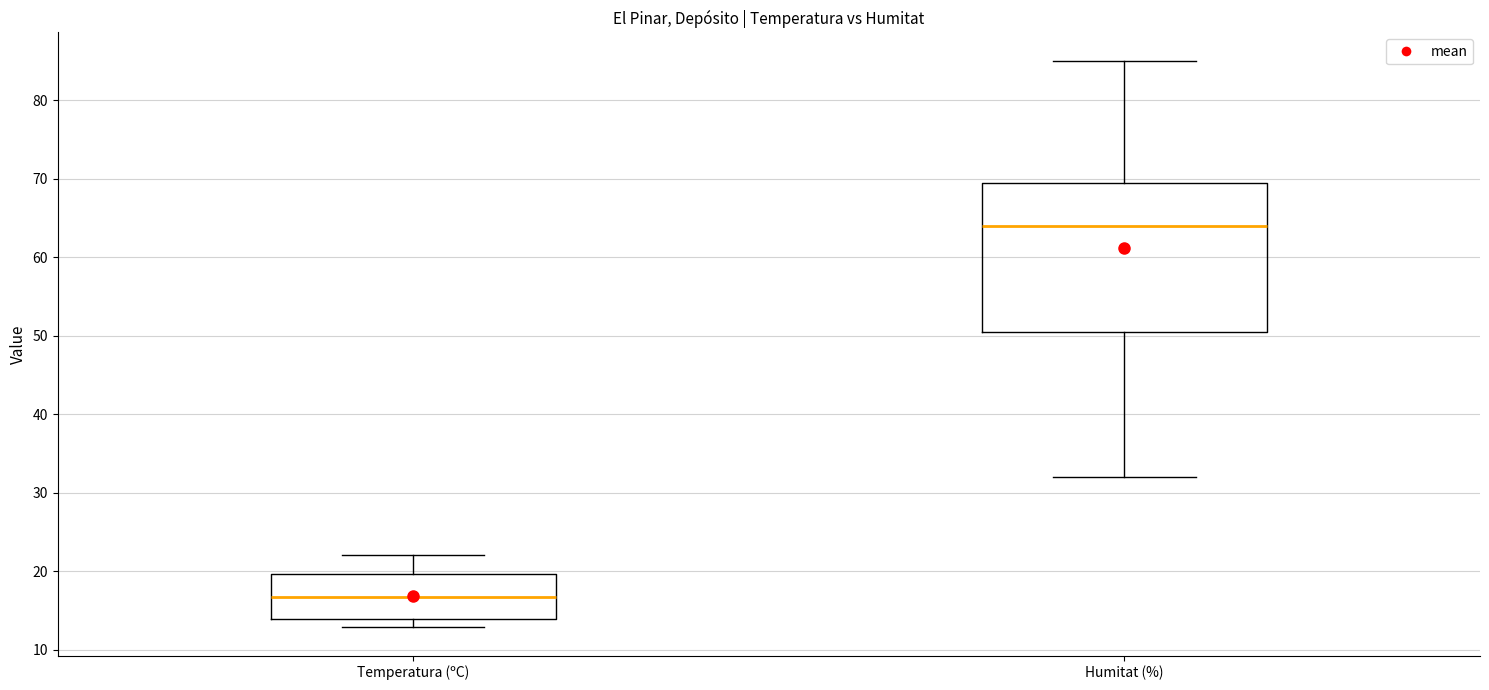

Which box's median line is the highest?

Humitat (%)